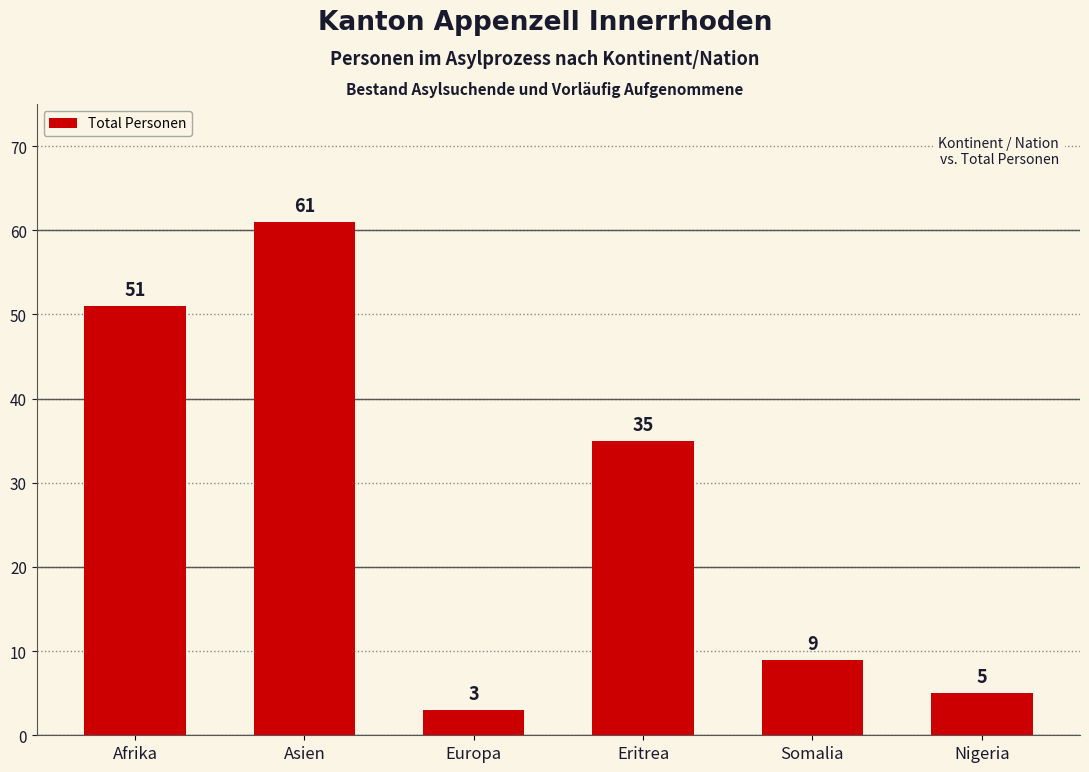

Which category has the highest value across all series?

Asien